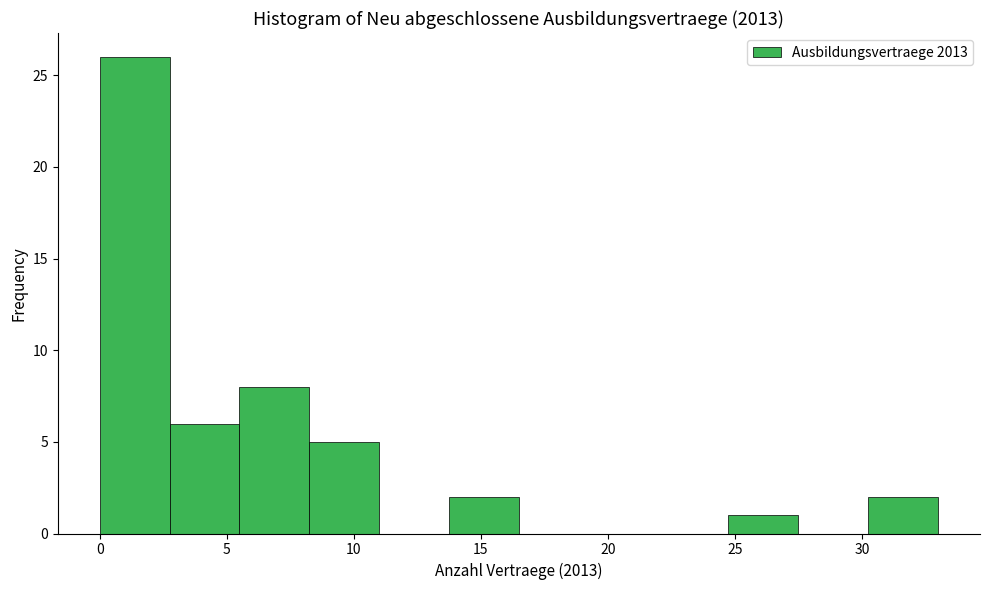

Reading left to right, transcribe this chart: for each bar, give the range it covers on the x-axis and its height. Neither the bar edges nor the heights are printed on the chart, so give them approximately, as read against the axes.

0.00 to 2.75: 26
2.75 to 5.50: 6
5.50 to 8.25: 8
8.25 to 11.00: 5
11.00 to 13.75: 0
13.75 to 16.50: 2
16.50 to 19.25: 0
19.25 to 22.00: 0
22.00 to 24.75: 0
24.75 to 27.50: 1
27.50 to 30.25: 0
30.25 to 33.00: 2